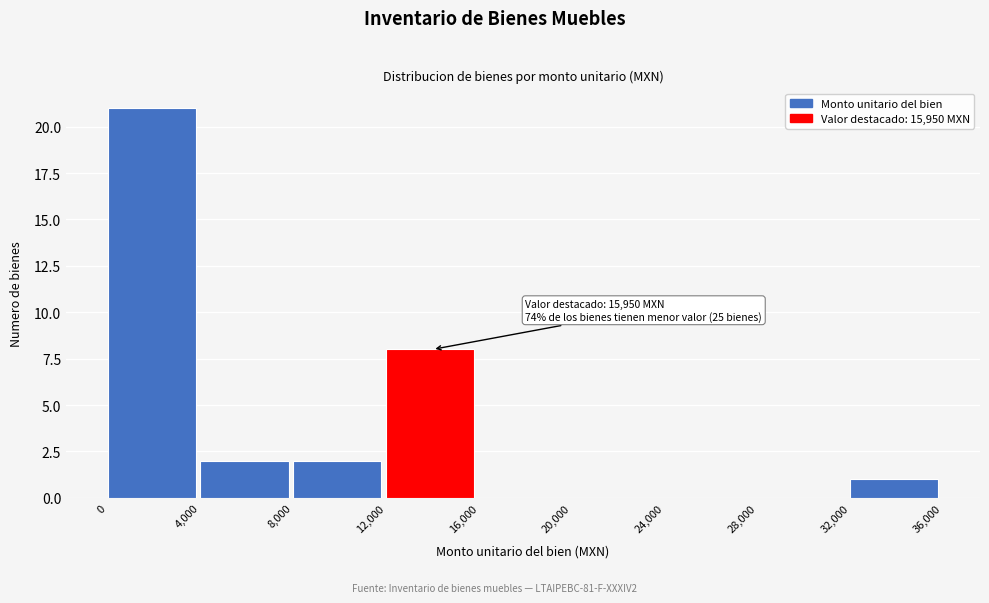

Over which range of the x-axis is the bar tallest?

0 to 4,000